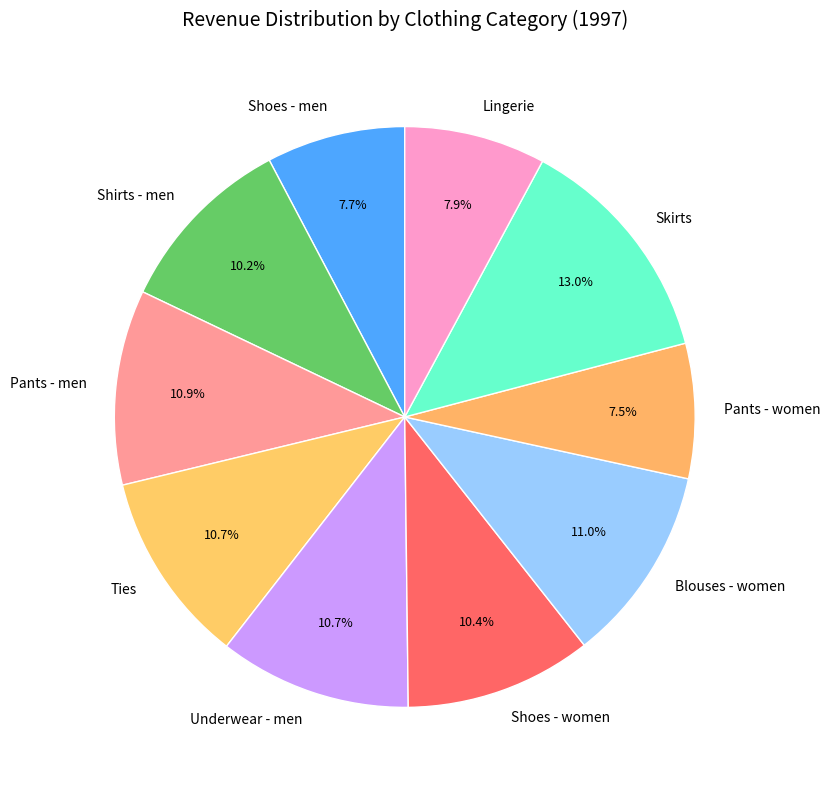

The Skirts slice represents 24% of the pie. True or false?

False